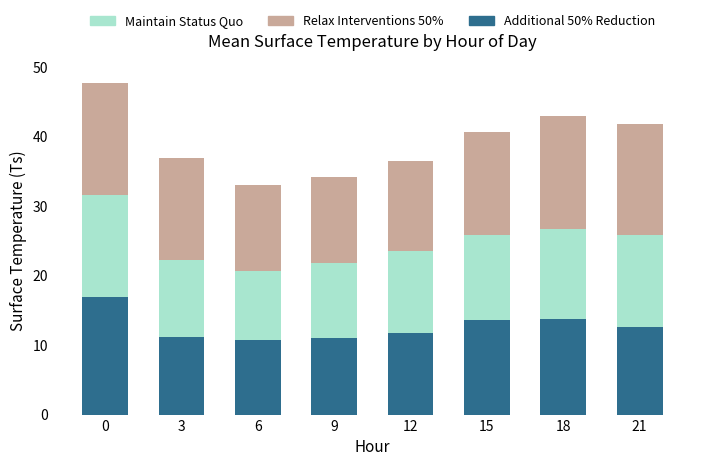

What is the sum of the Additional 50% Reduction values at 15 and 3?

24.8